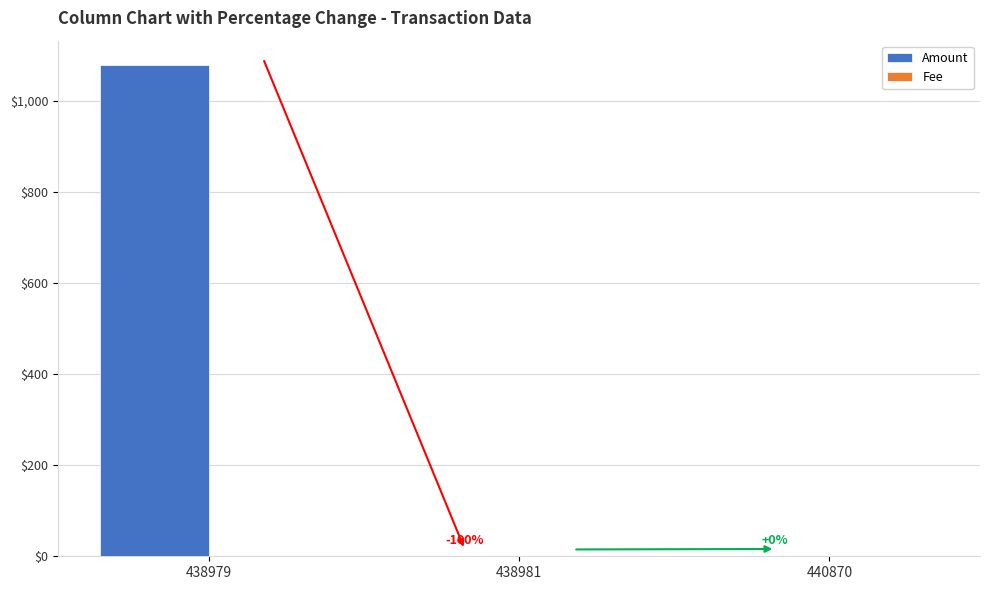

What is the highest value of the Amount series?

1078